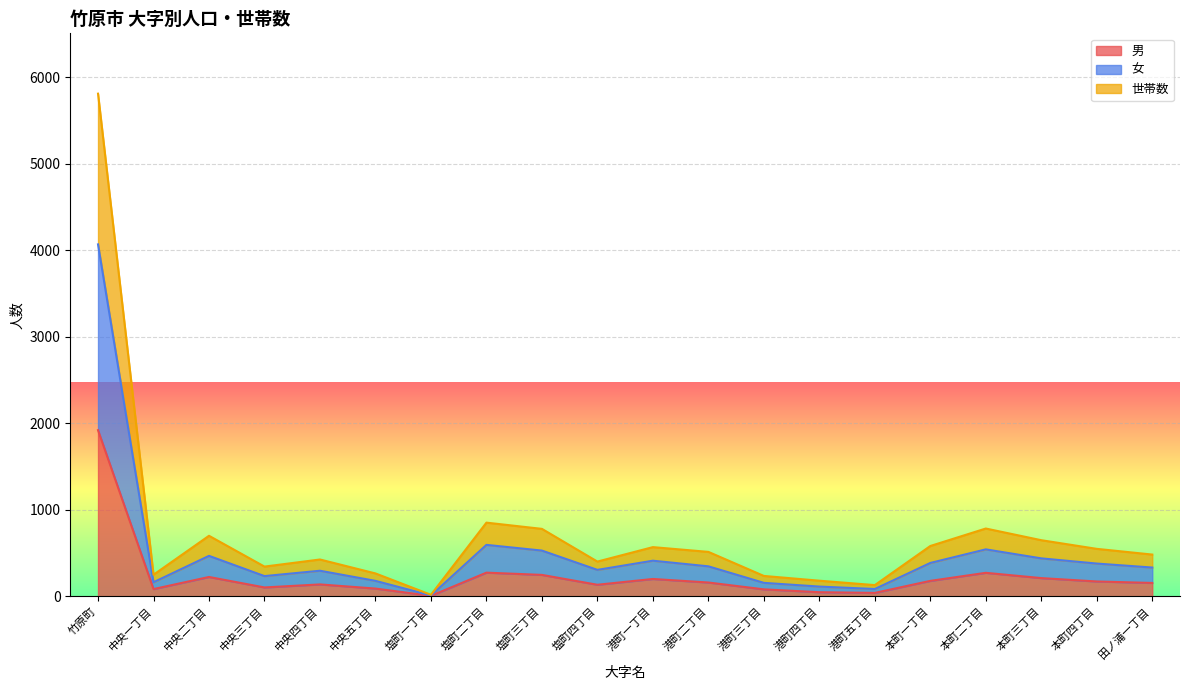

How many values in the 女 series are below 348?

10